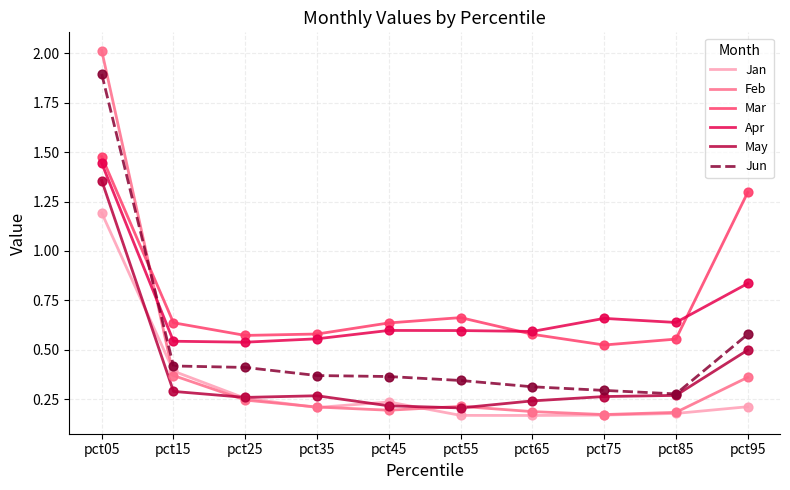

Is the value of Feb at pct25 greater than the value of Apr at pct75?

No